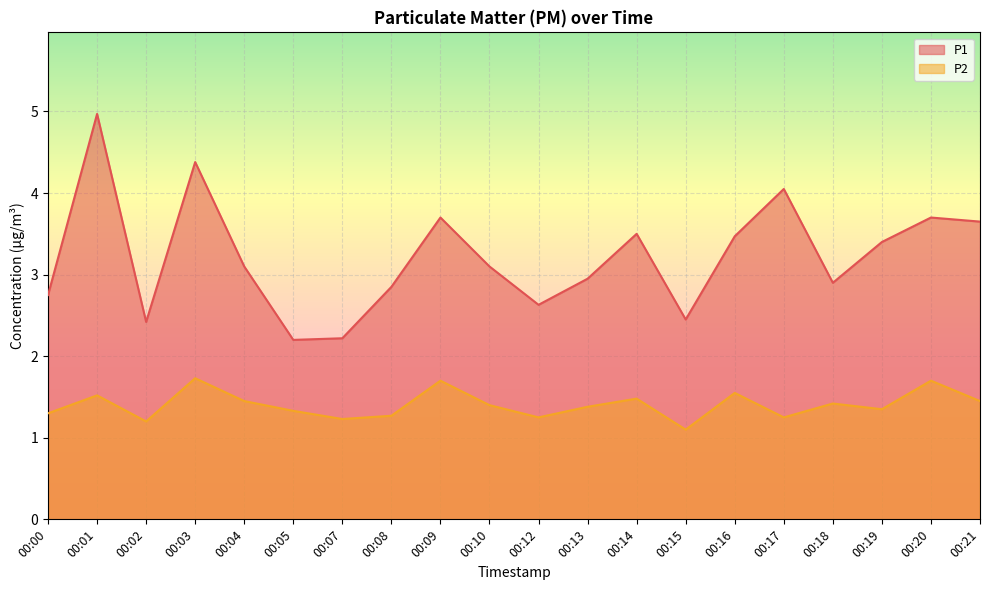

Where does the P1 series first go above 3?

00:01